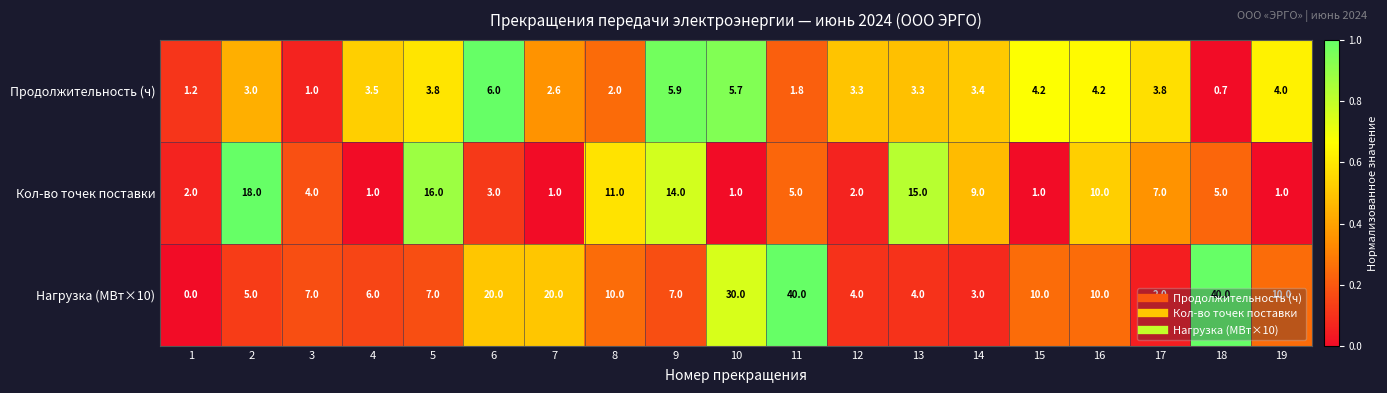

What is the average value of the Продолжительность (ч) series?

3.3